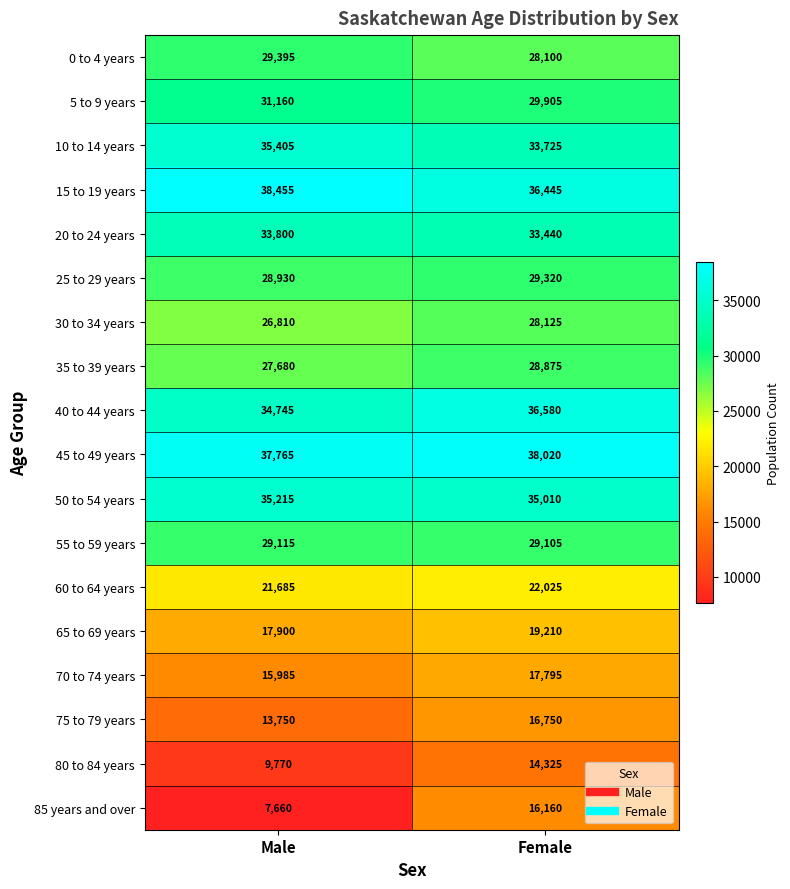

What is the difference between the highest and lowest values at Male?

30795